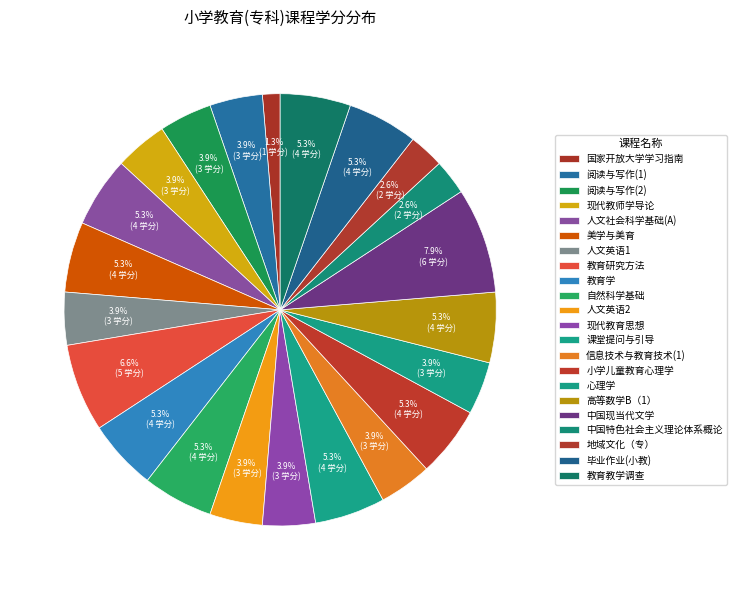

Is there any slice that represents more than half of the pie?

No